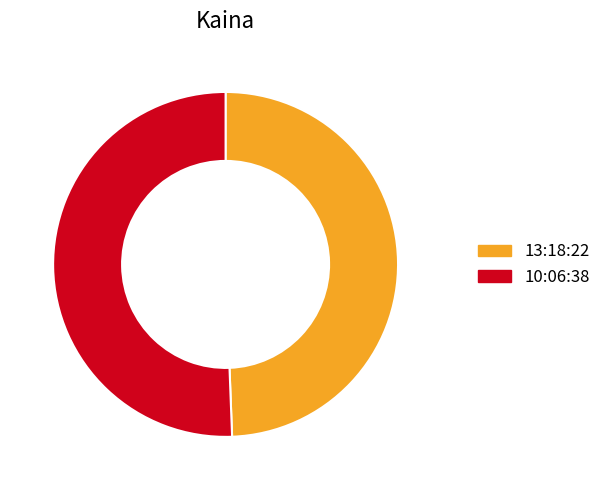

Approximately how many times larger is the value at 13:18:22 compared to 10:06:38?

1.0